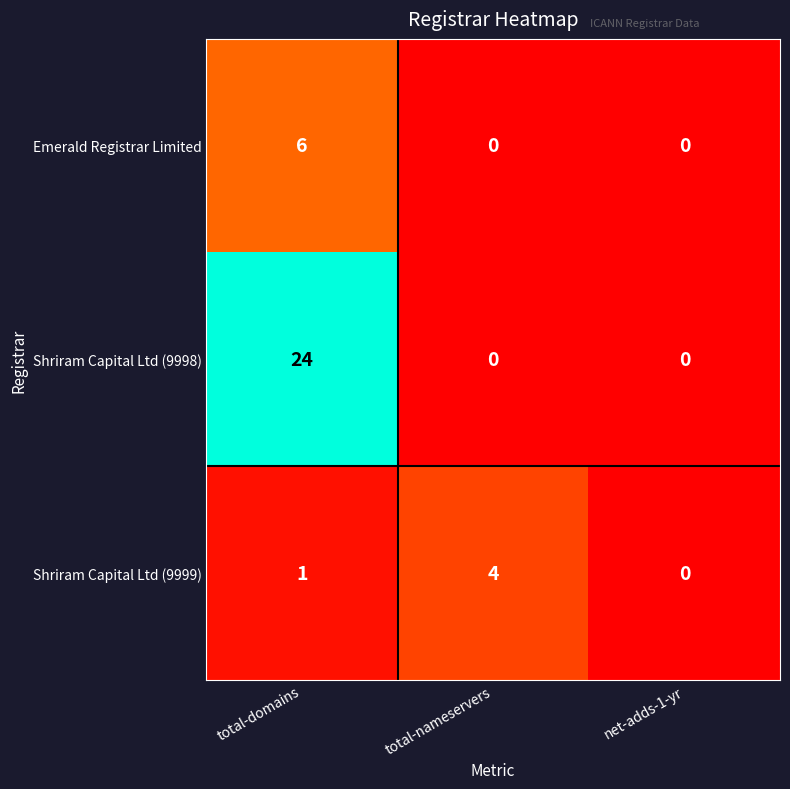

Rank the series by their maximum value, from lowest to highest.

Shriram Capital Ltd (9999), Emerald Registrar Limited, Shriram Capital Ltd (9998)